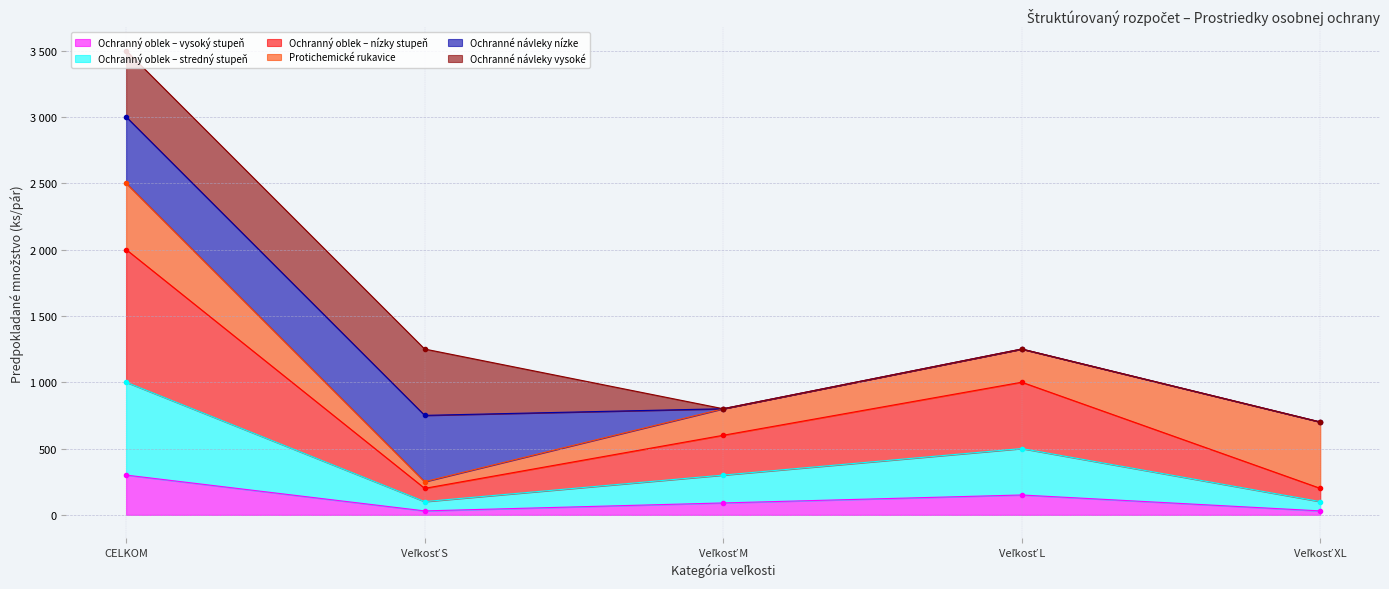

Which category has the highest value in the Ochranný oblek – nízky stupeň series?

CELKOM